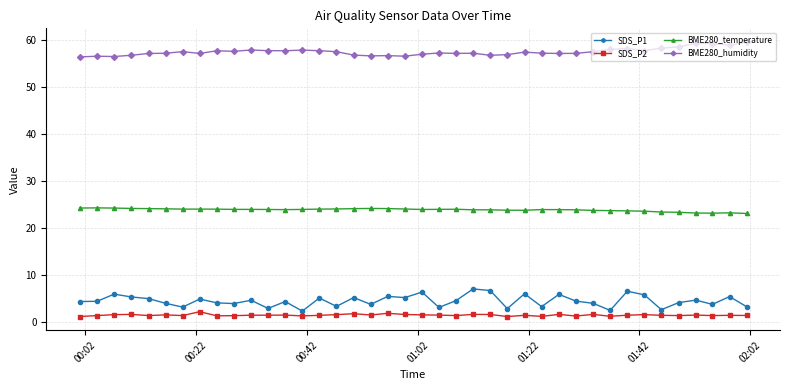

What is the maximum value shown in the chart?

59.5